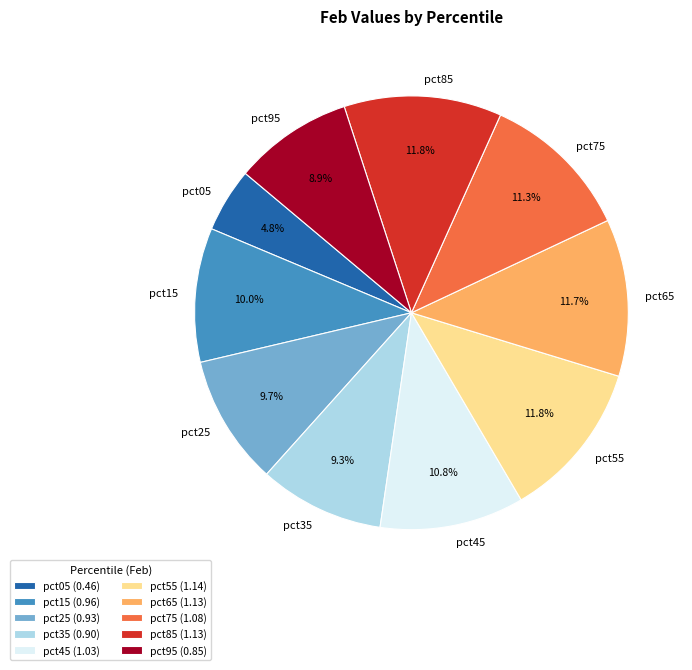

How many segments does this pie chart have?

10